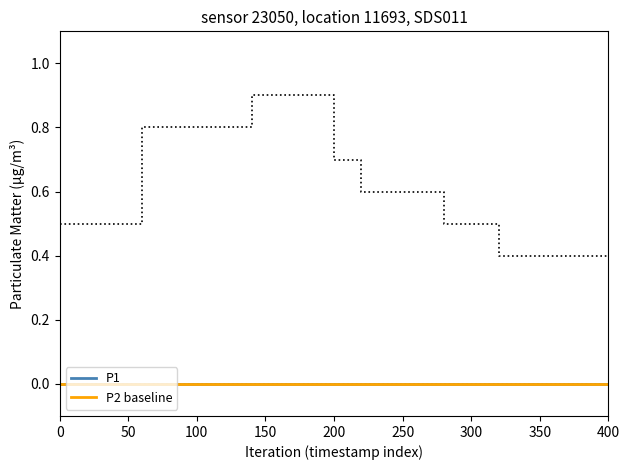

Reading right to left, transcribe all the data shown in this chart.

P1: 0.0	0.0	0.0	0.0	0.0	0.0	0.0	0.0	0.0	0.0	0.0	0.0	0.0	0.0	0.0	0.0	0.0	0.0	0.0	0.0
P2: 0.0	0.0	0.0	0.0	0.0	0.0	0.0	0.0	0.0	0.0	0.0	0.0	0.0	0.0	0.0	0.0	0.0	0.0	0.0	0.0
P1_upper: 0.4	0.4	0.4	0.4	0.5	0.5	0.6	0.6	0.6	0.7	0.9	0.9	0.9	0.8	0.8	0.8	0.8	0.5	0.5	0.5
P1_lower: 0.0	0.0	0.0	0.0	0.0	0.0	0.0	0.0	0.0	0.0	0.0	0.0	0.0	0.0	0.0	0.0	0.0	0.0	0.0	0.0